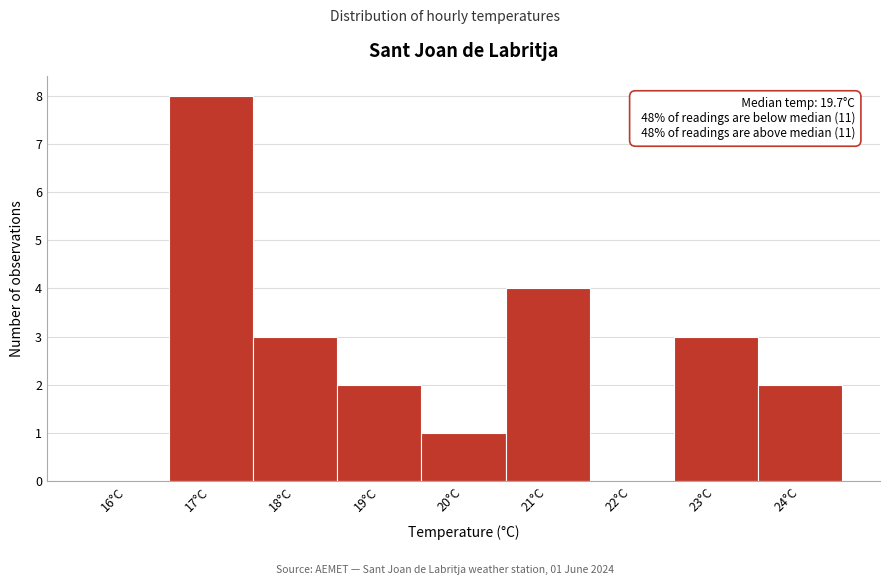

Reading left to right, extract all data points from this chart.

16°C=0	17°C=8	18°C=3	19°C=2	20°C=1	21°C=4	22°C=0	23°C=3	24°C=2